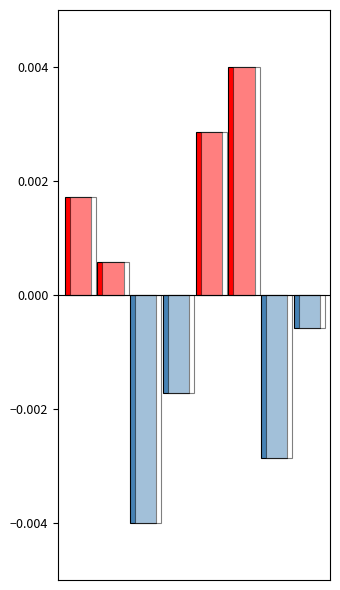

Are the bars horizontal?

No